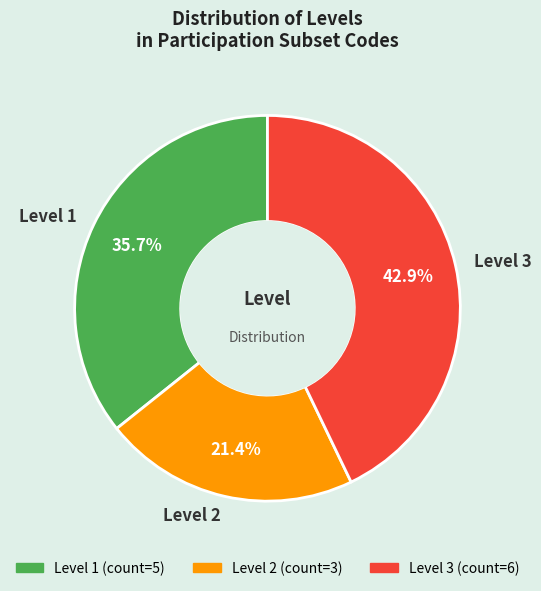

What percentage is NOT represented by Level 2?

78.6%